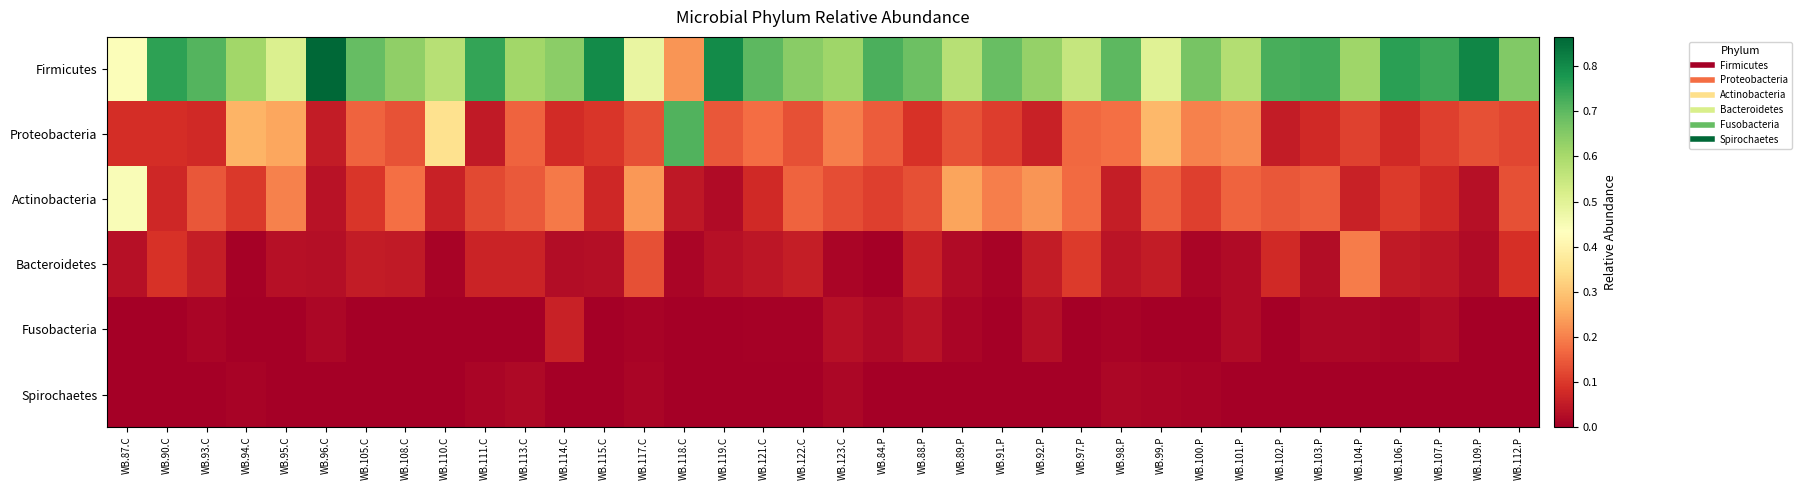

How many series are shown in this chart?

6